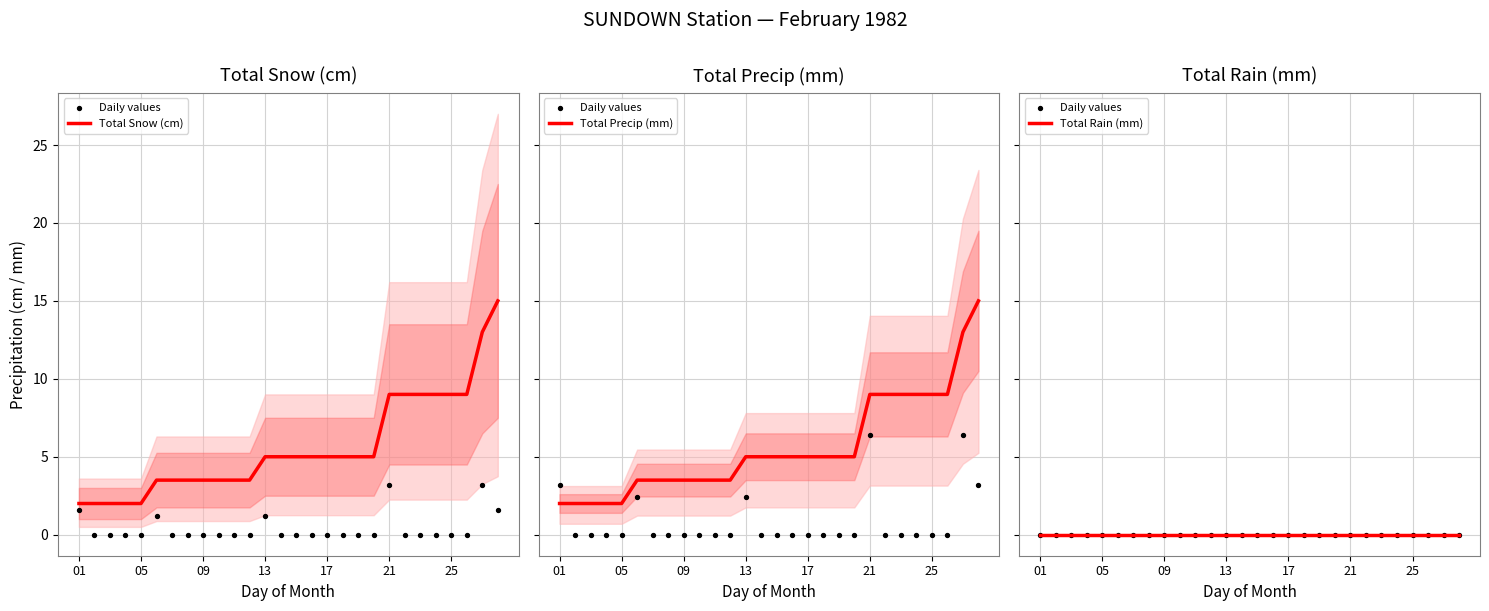

What is the minimum value for Total Snow (cm)?

2.0